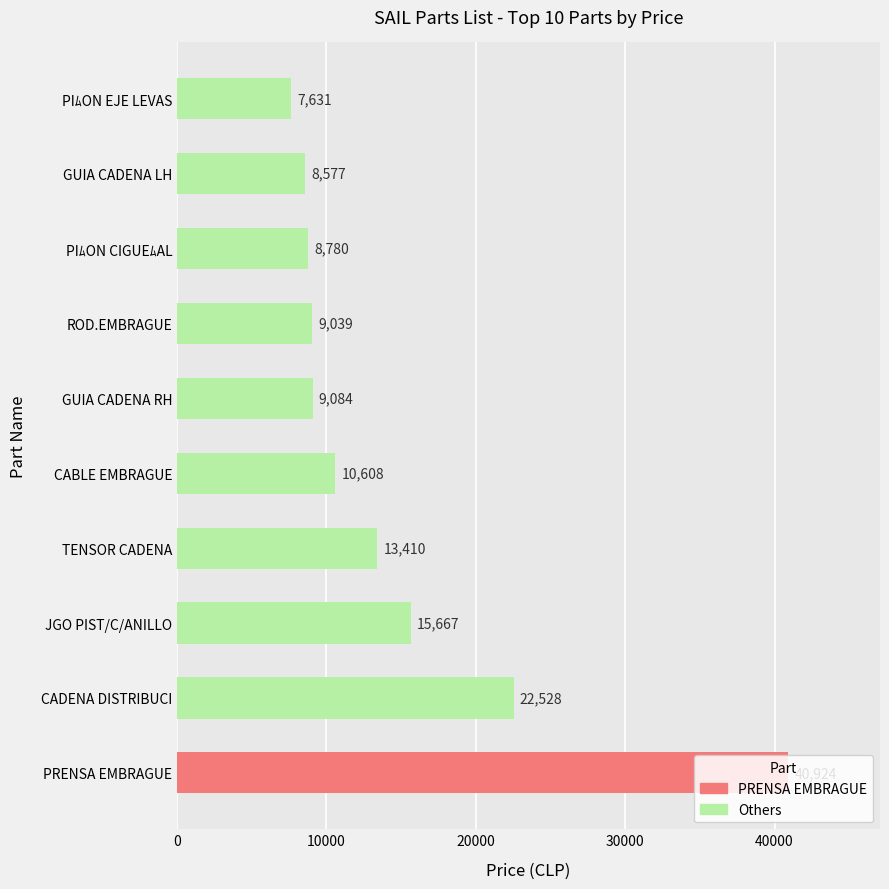

Approximately how many times larger is the value at PRENSA EMBRAGUE compared to GUIA CADENA LH?

4.8